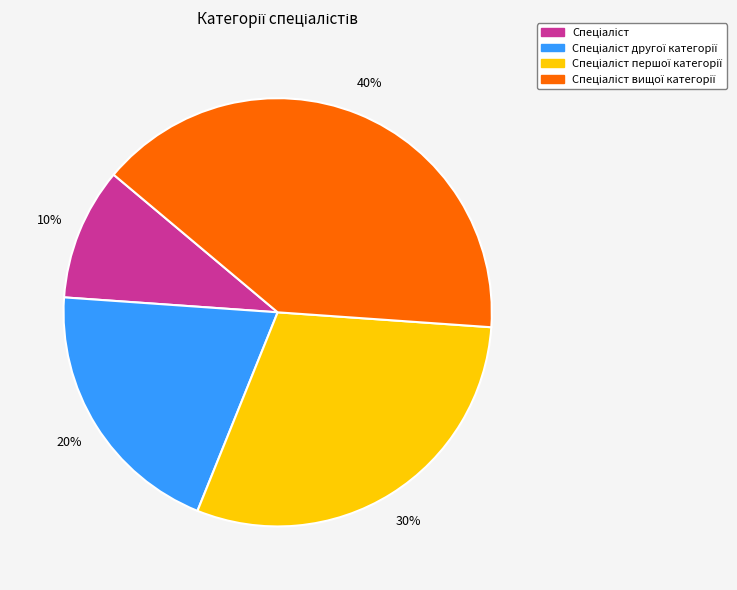

Is there any slice that represents more than half of the pie?

No